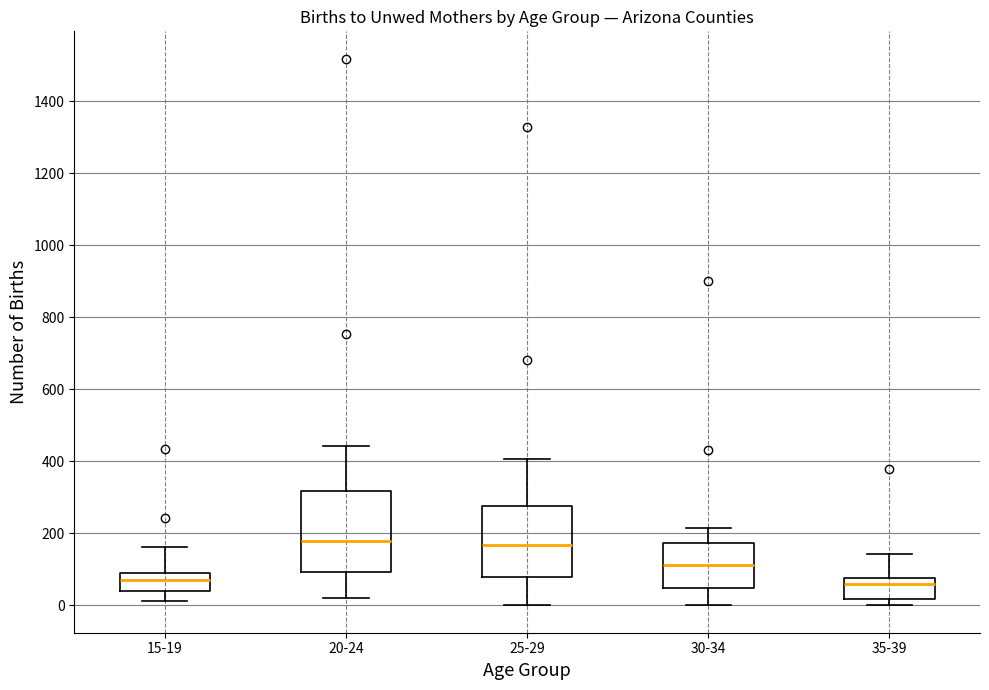

Comparing the boxes themselves (not the whiskers), which one is the tallest?

20-24